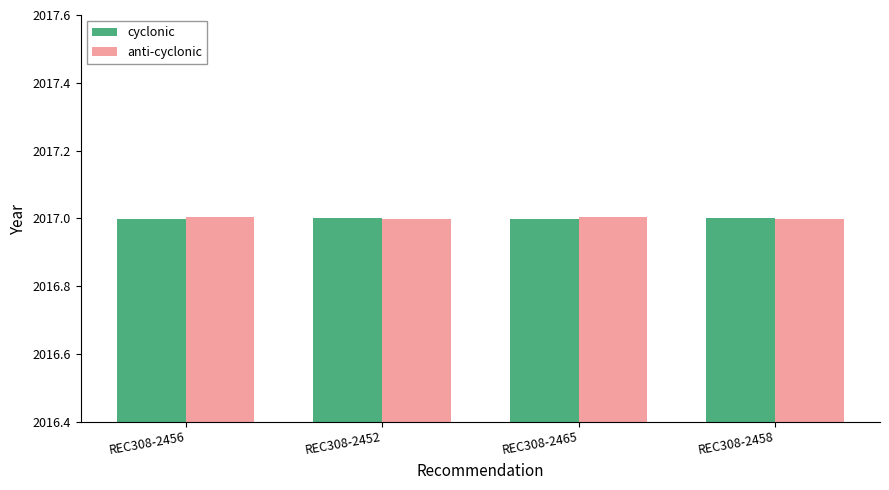

Reading left to right, transcribe all the data shown in this chart.

cyclonic: 2017.0	2017.0	2017.0	2017.0
anti-cyclonic: 2017.0	2017.0	2017.0	2017.0